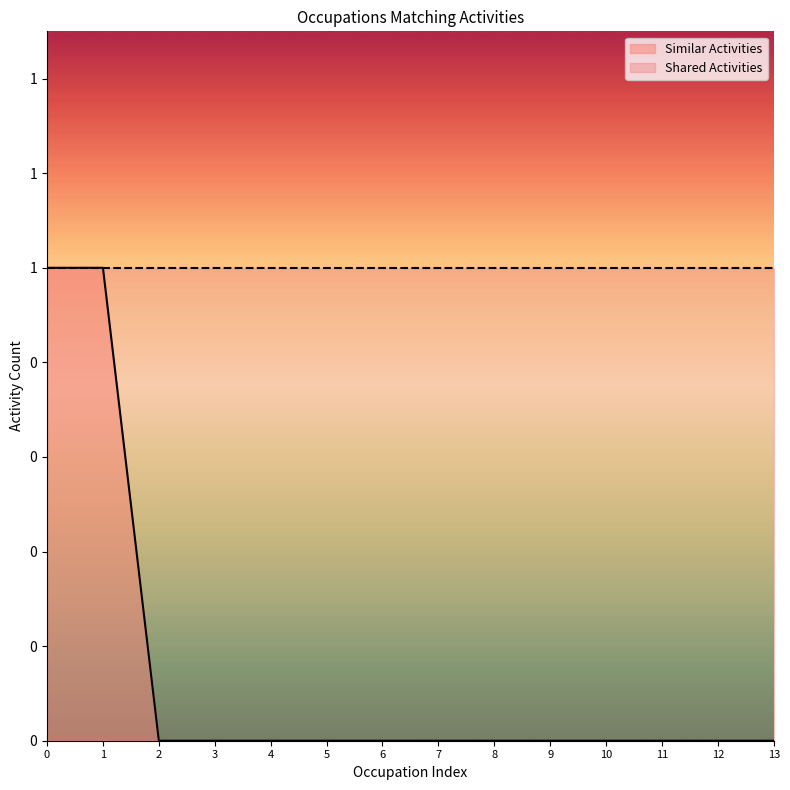

What is the difference between the maximum and minimum values?

1